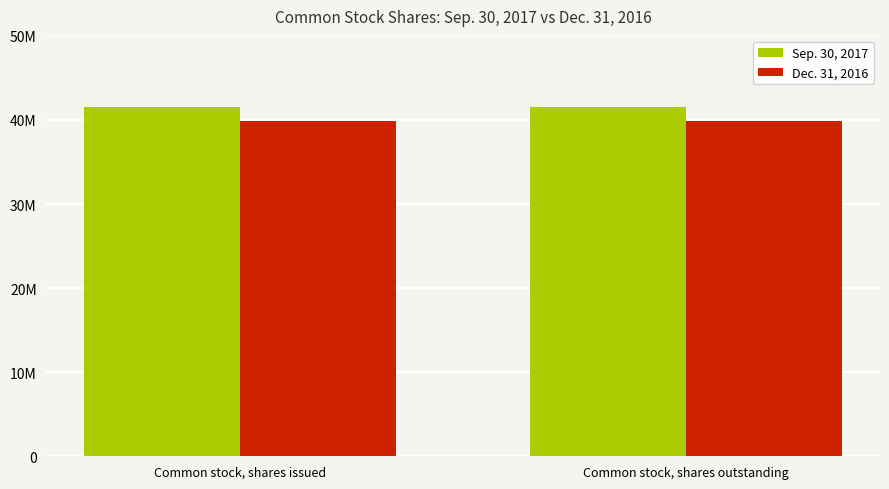

Are the bars horizontal?

No